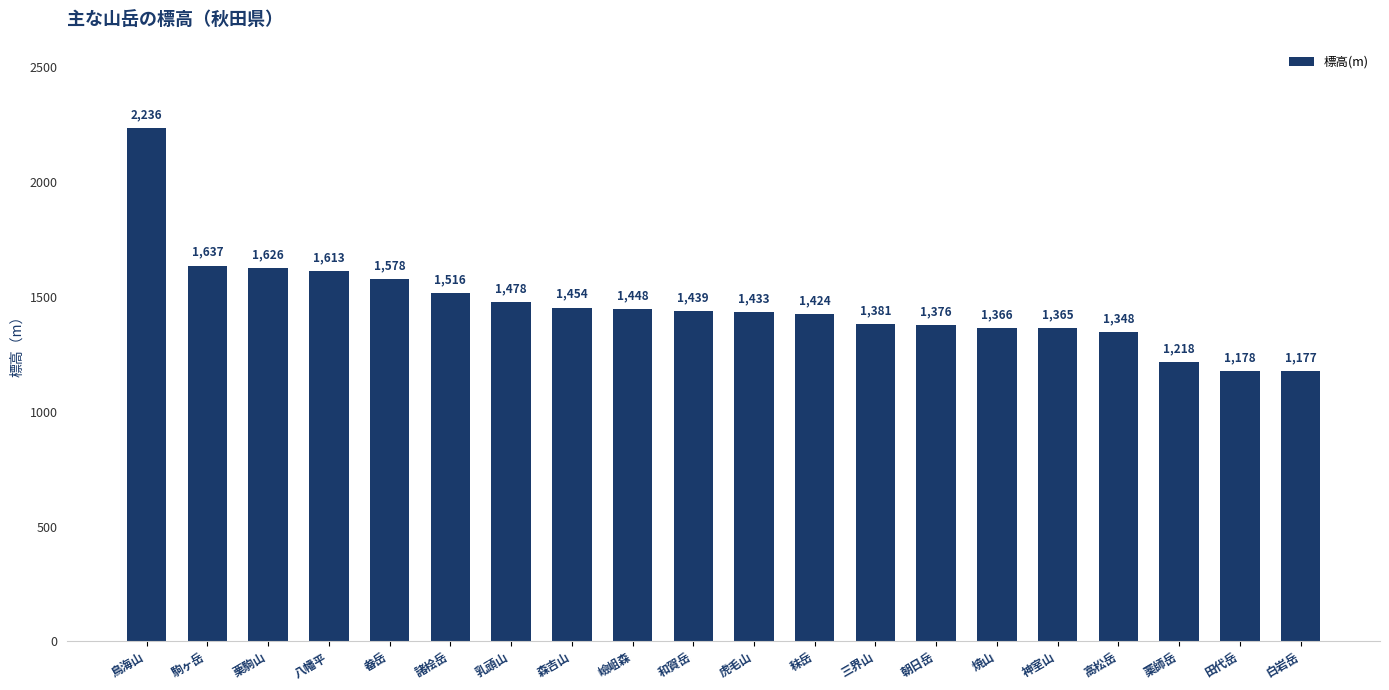

What is the label of the 18th bar from the right?

栗駒山